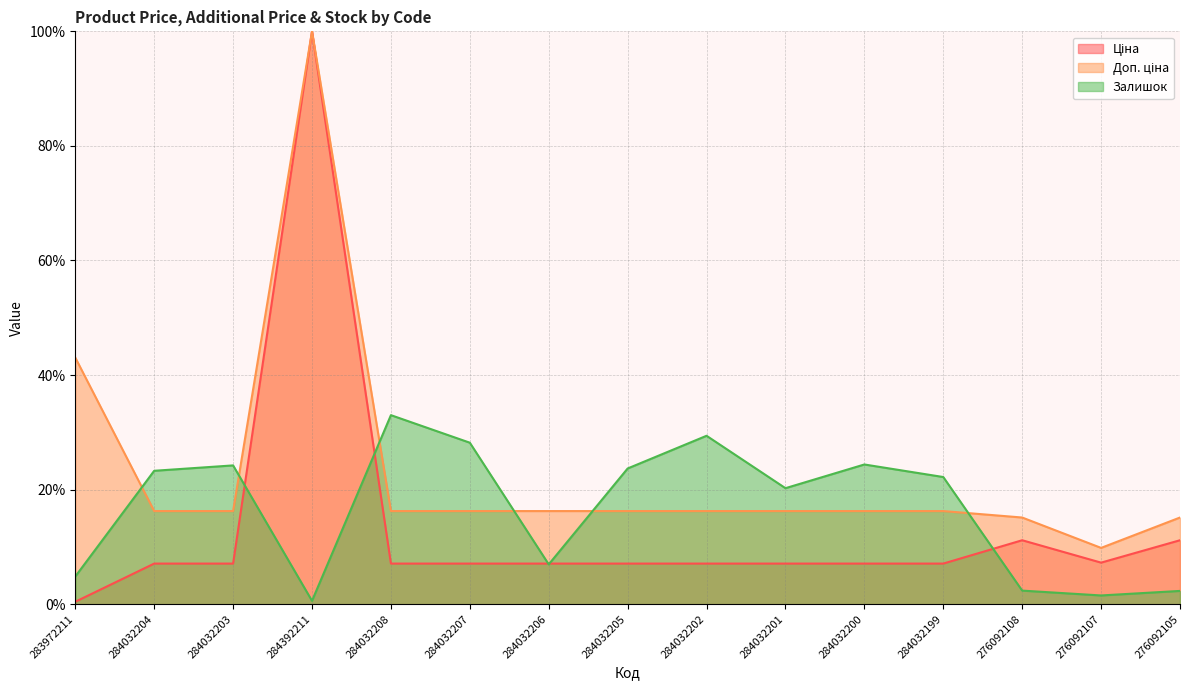

What are all the series names shown in the legend?

Ціна, Доп. ціна, Залишок